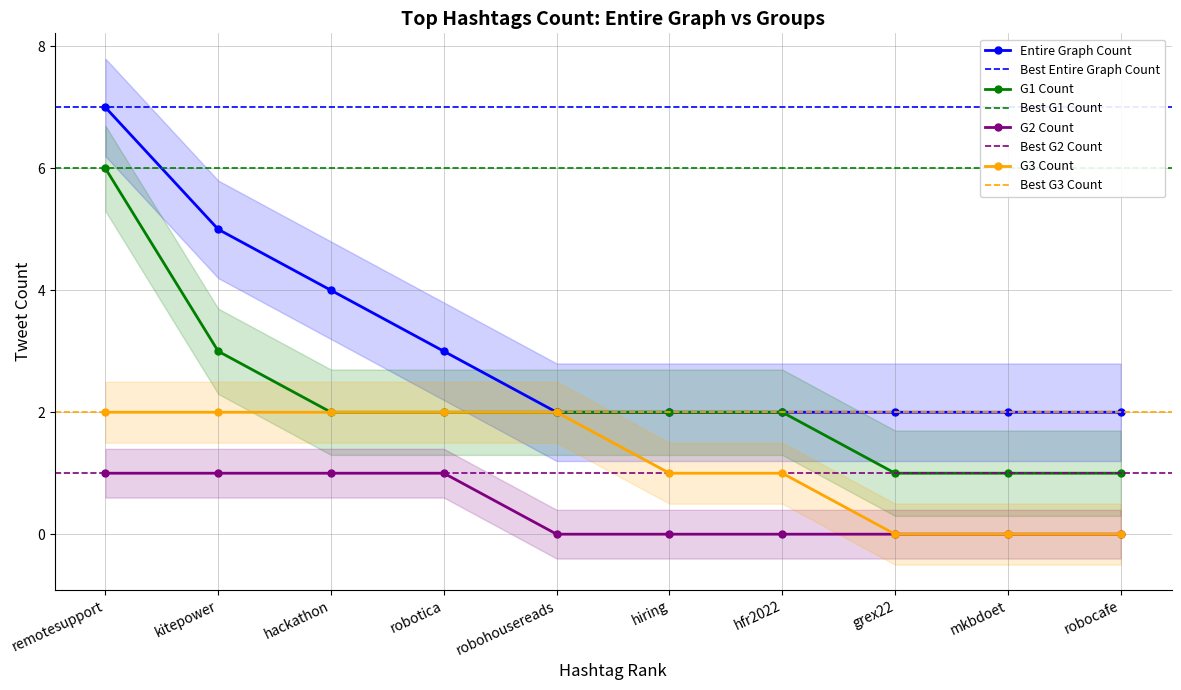

True or false: G2 Count and Entire Graph Count intersect in this chart.

False